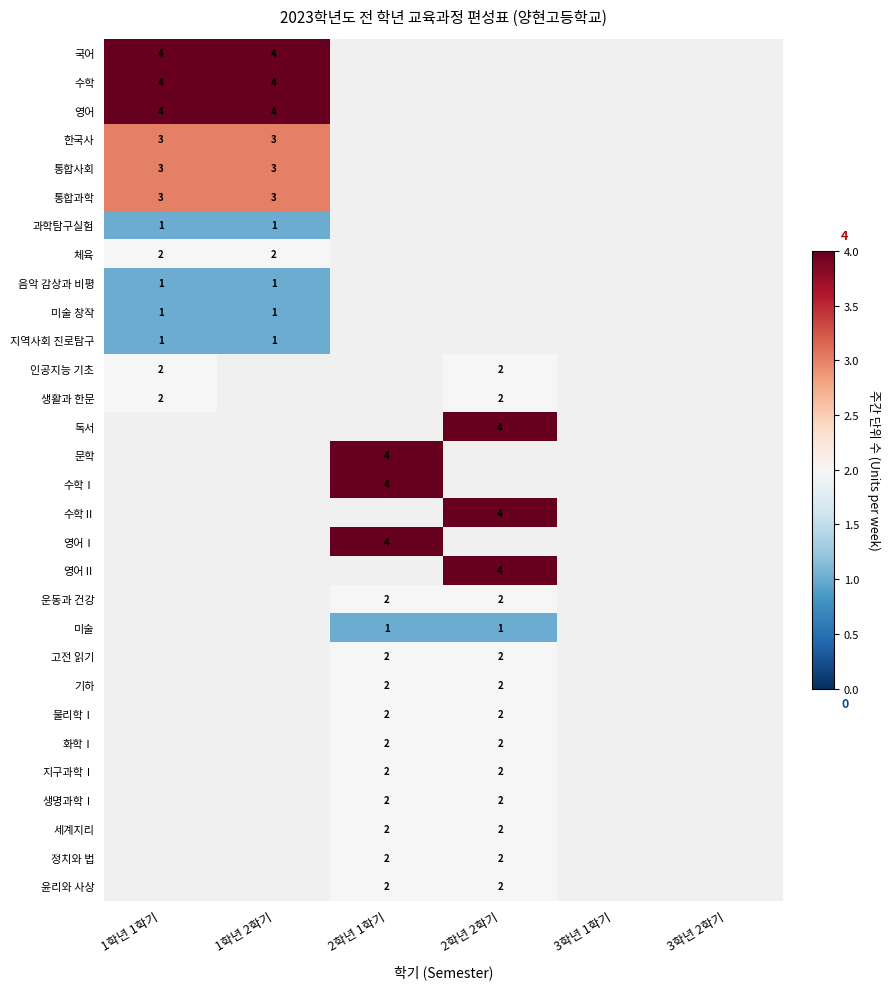

The value of 윤리와 사상 at 2학년 1학기 is 2. True or false?

True